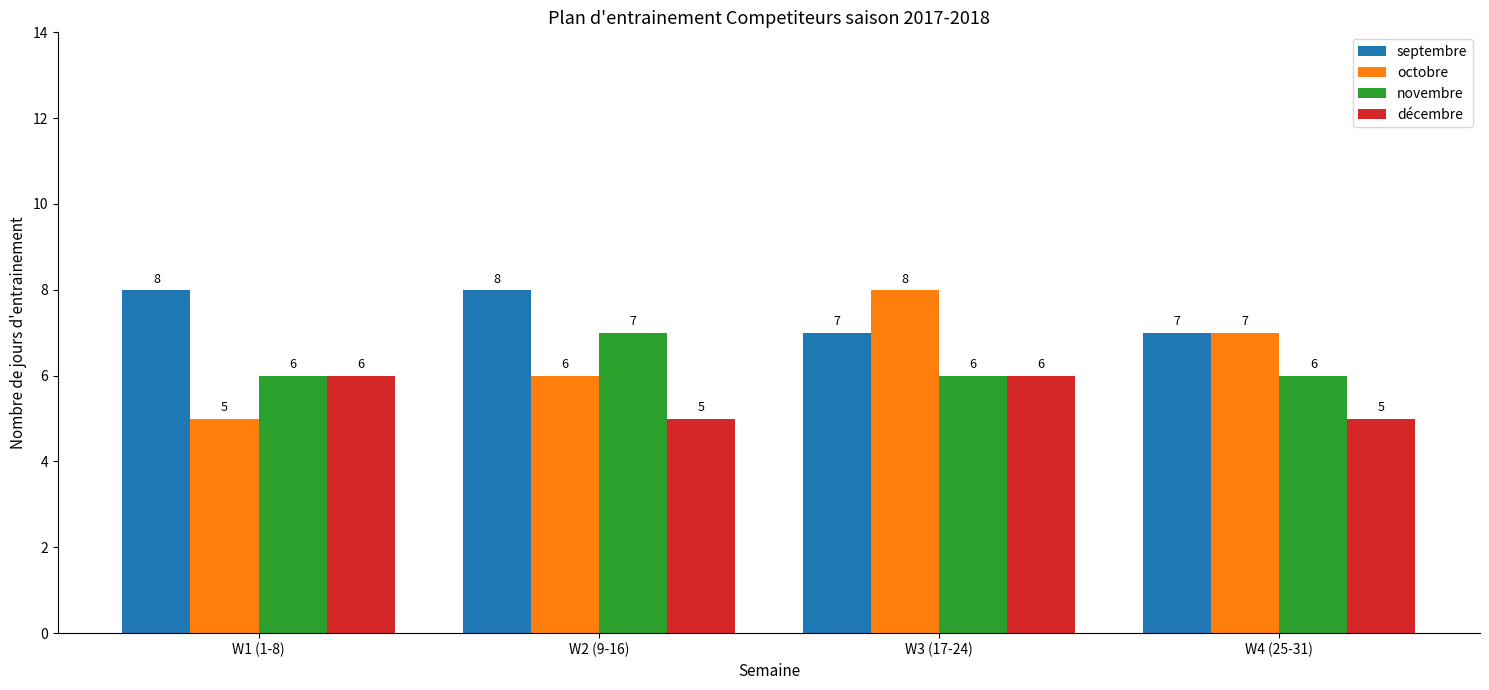

What are all the series names shown in the legend?

septembre, octobre, novembre, décembre